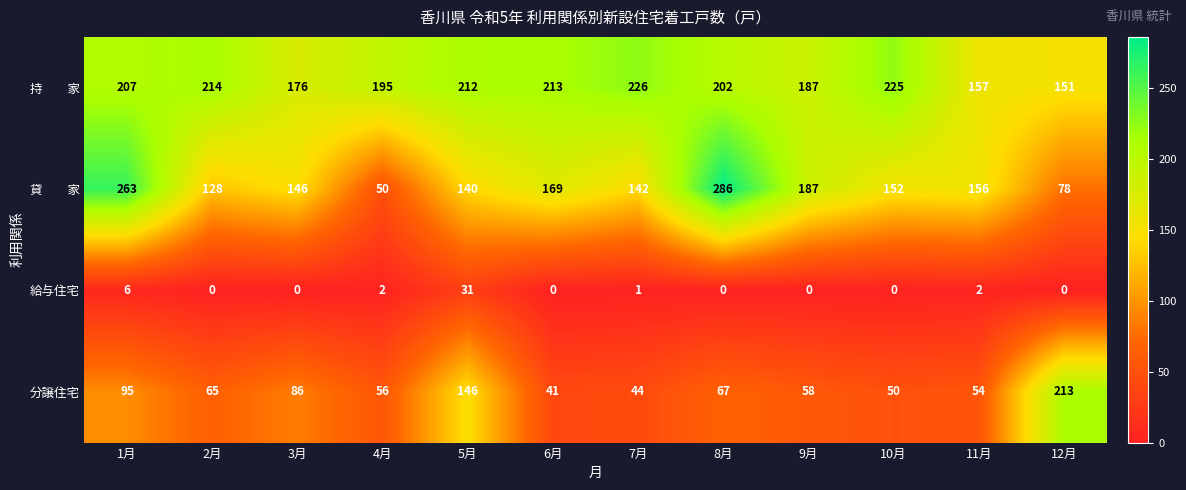

What is the difference between the maximum and minimum values in the 分譲住宅 series?

172